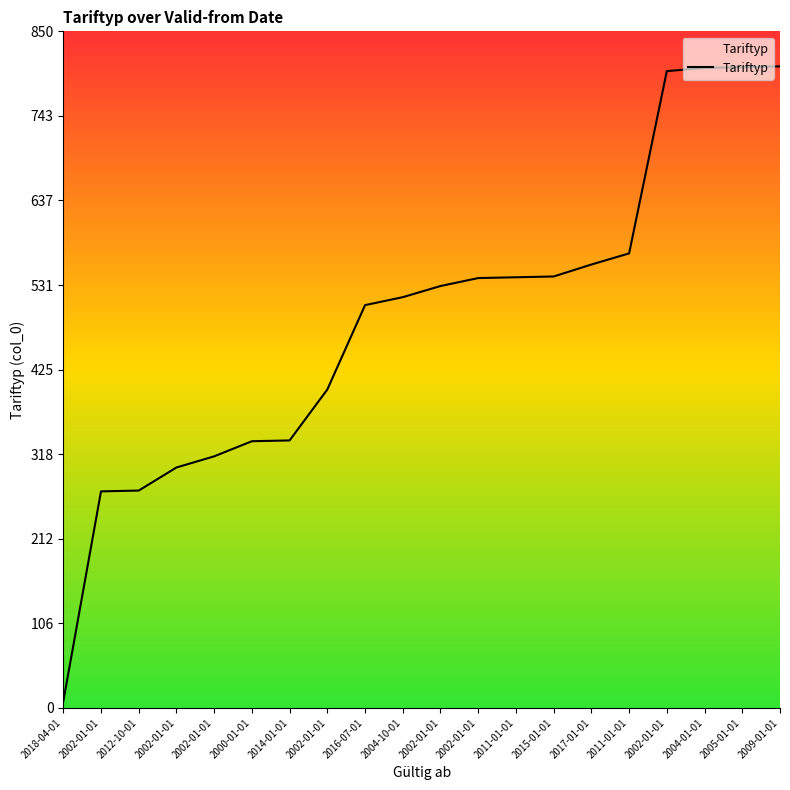

What is the label of the 9th point from the left?

2016-07-01